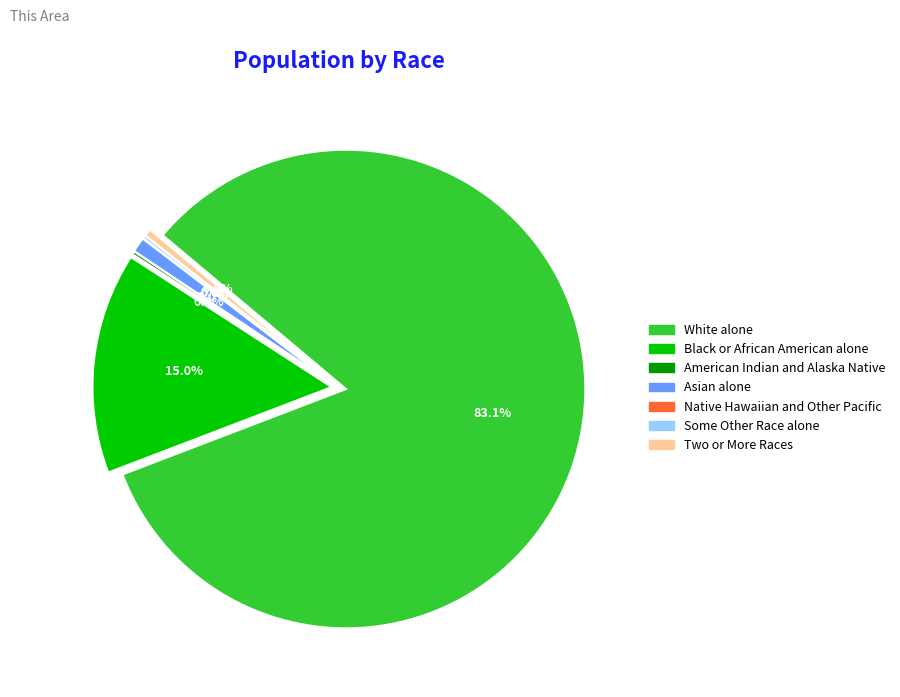

Does any single category account for the majority?

Yes